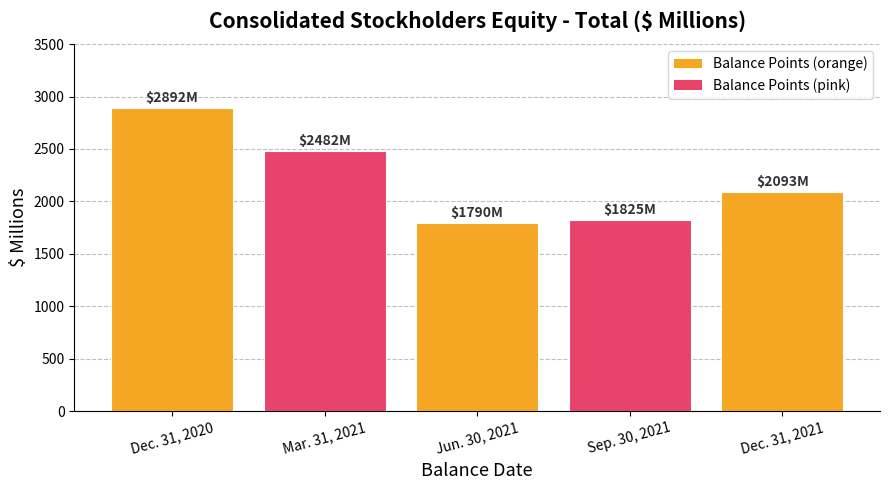

Is it true that the value at Dec. 31, 2020 is 4774?

False